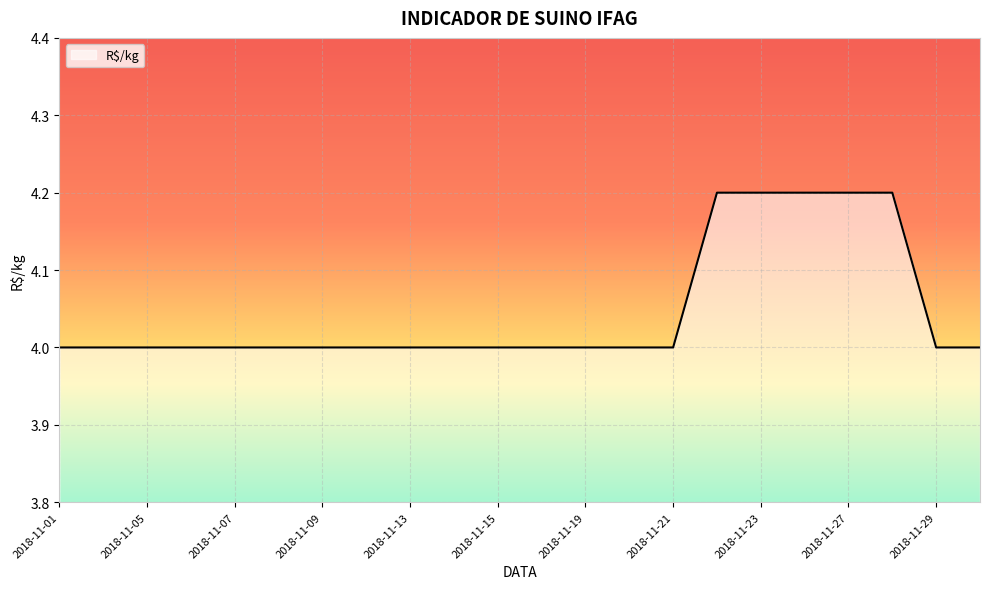

What is the maximum value shown in the chart?

4.2